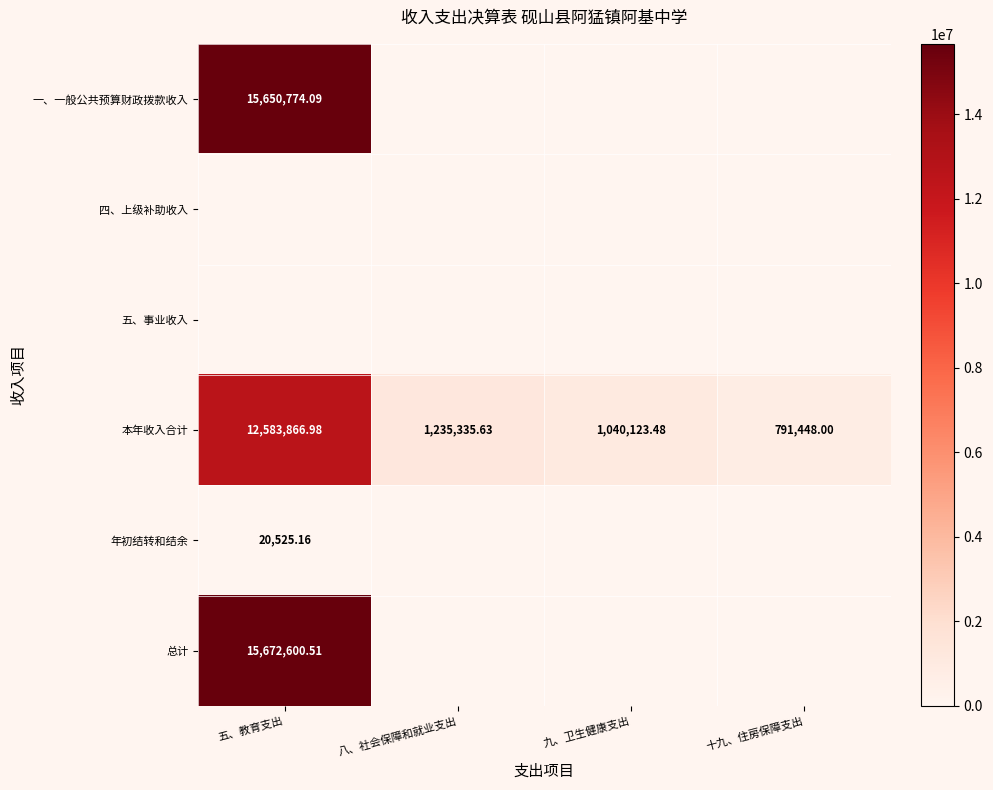

The value of 年初结转和结余 at 八、社会保障和就业支出 is 0.0. True or false?

True